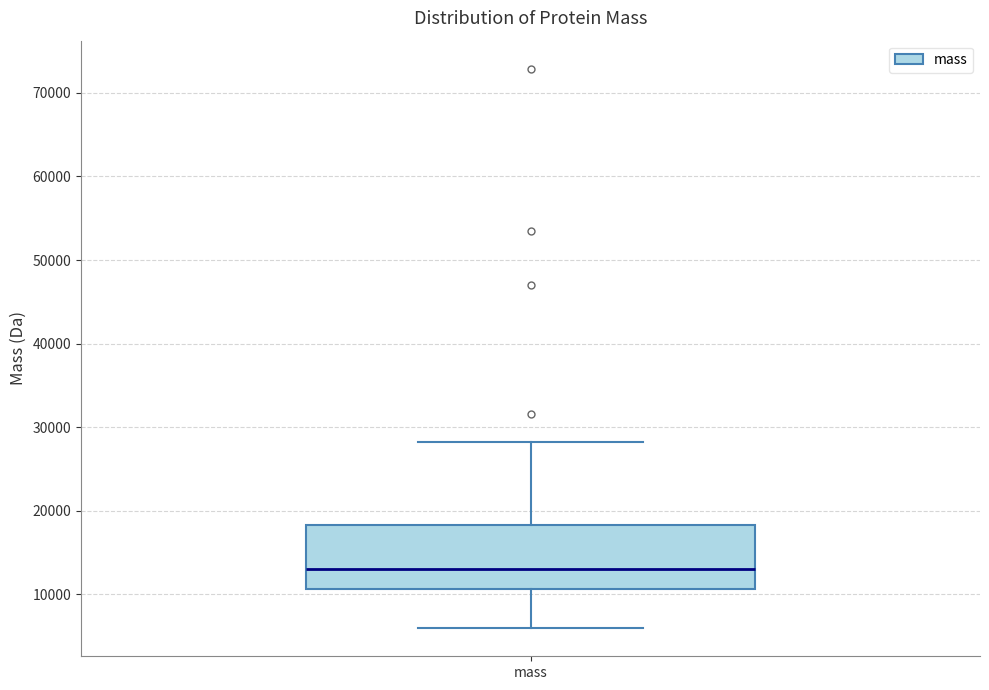

Where is the upper edge of the box for mass on the y-axis? The values are not printed on the chart, so give them approximately, as read against the axis.

18000